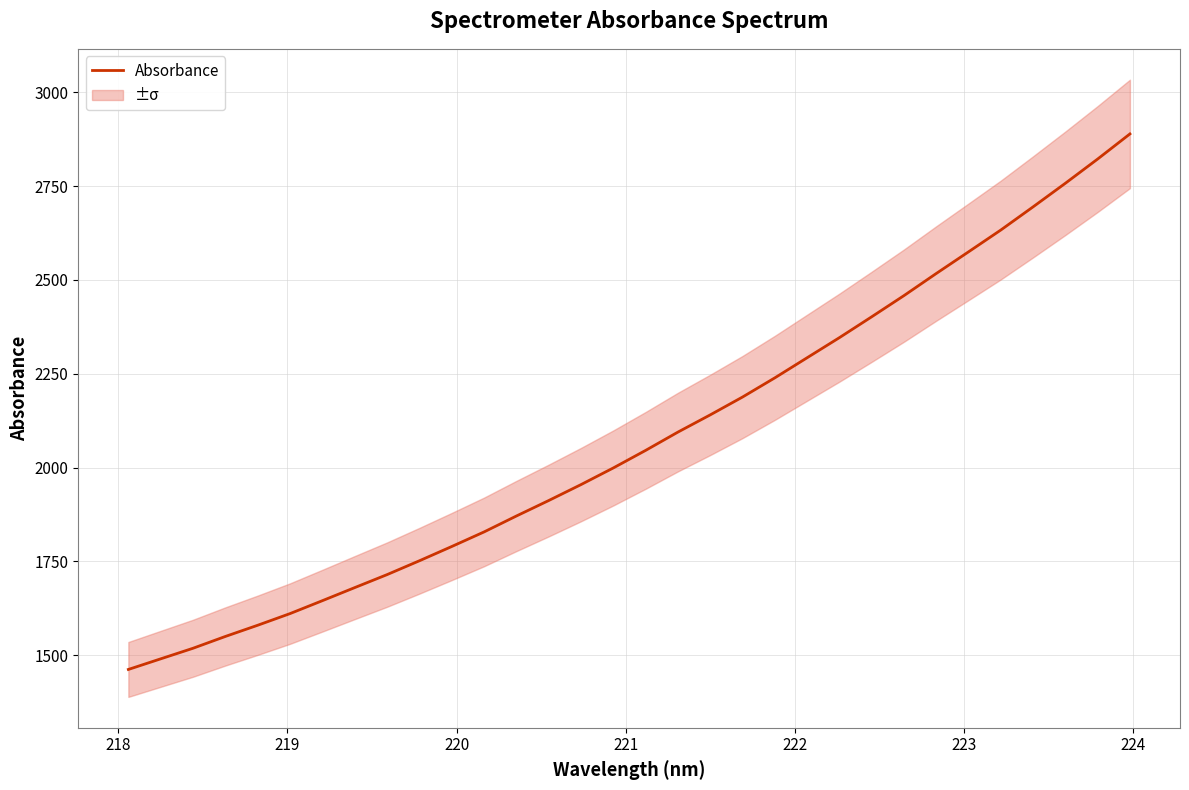

What is the smallest value displayed?

1462.4